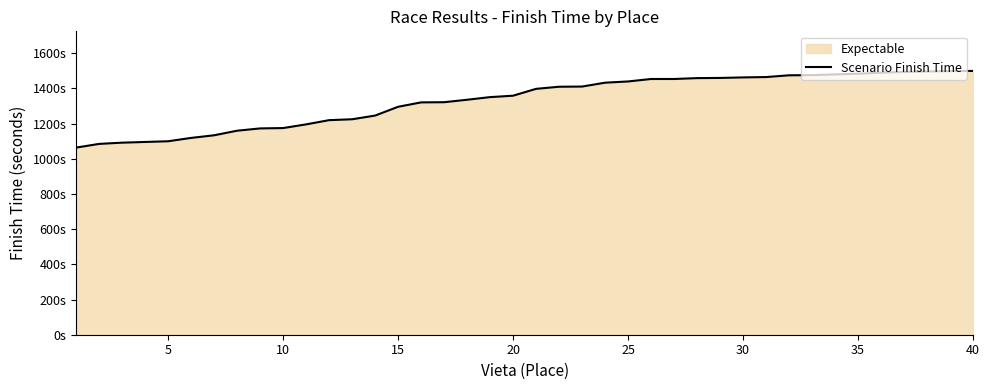

What is the average value?

1333